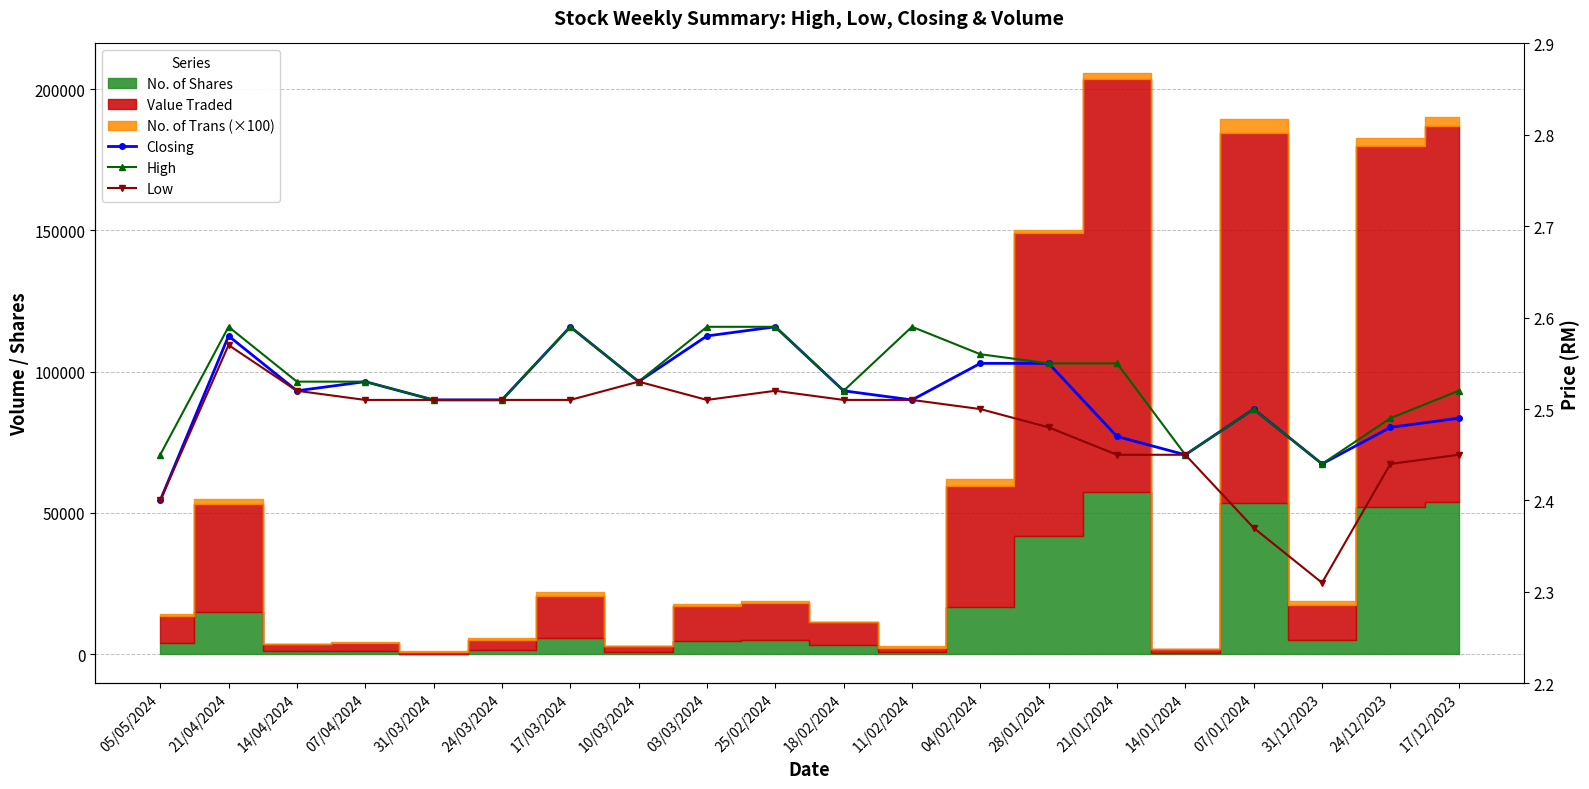

What is the label of the 4th point from the right?

07/01/2024